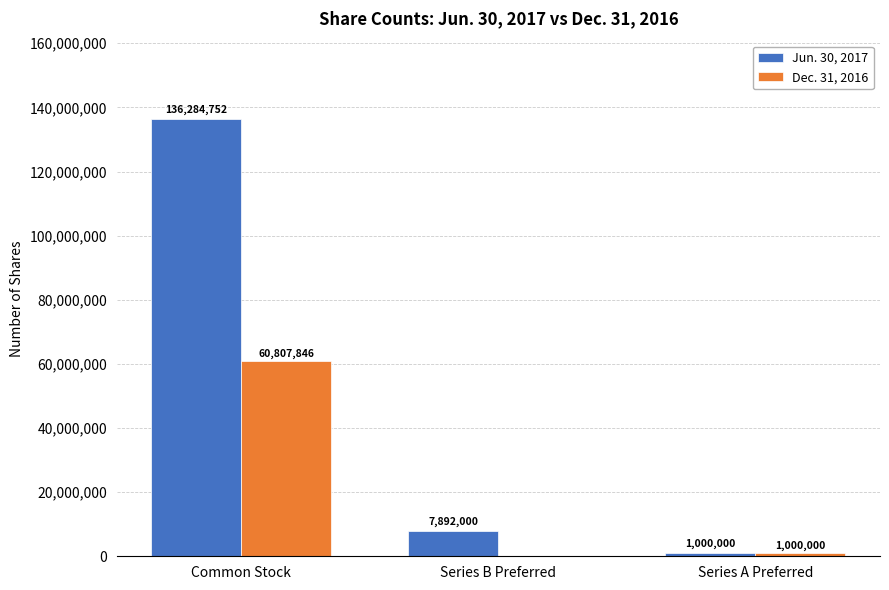

What is the sum of the Dec. 31, 2016 values at Series A Preferred and Common Stock?

61807846